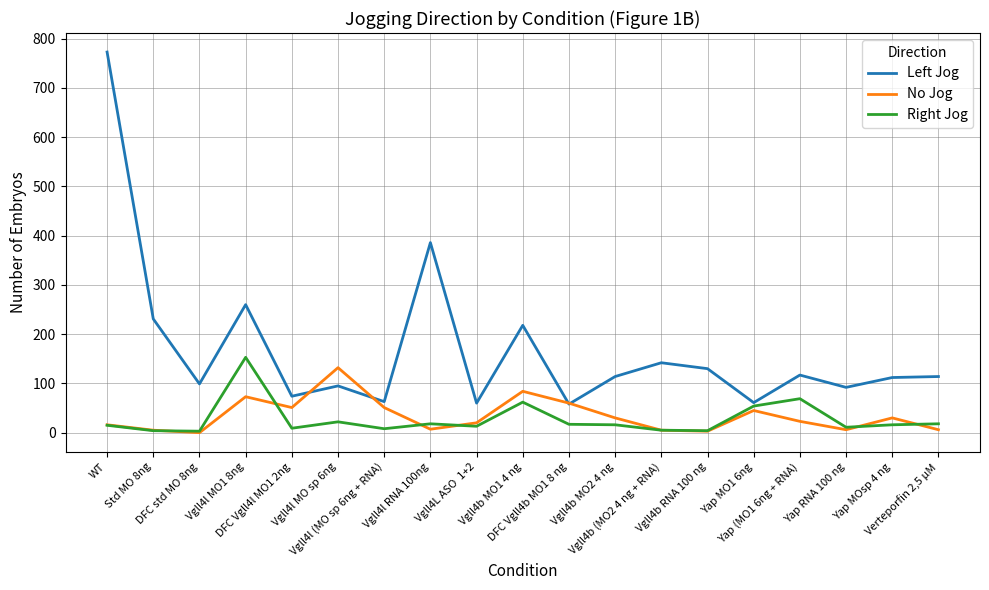

What is the highest value of the No Jog series?

132